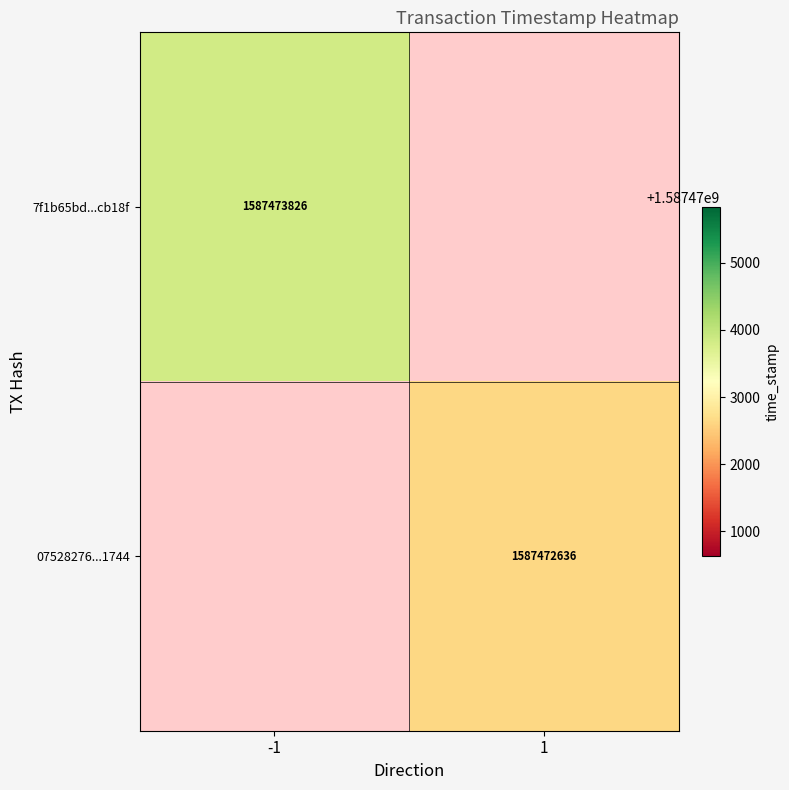

The value of 07528276efb214cd76beee28dcd80d2fda41744 at time_stamp is 1587472636. True or false?

True